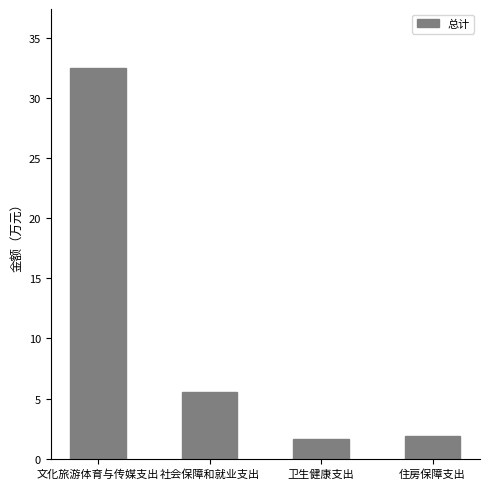

What is the change in value from 文化旅游体育与传媒支出 to 社会保障和就业支出?

-27.0